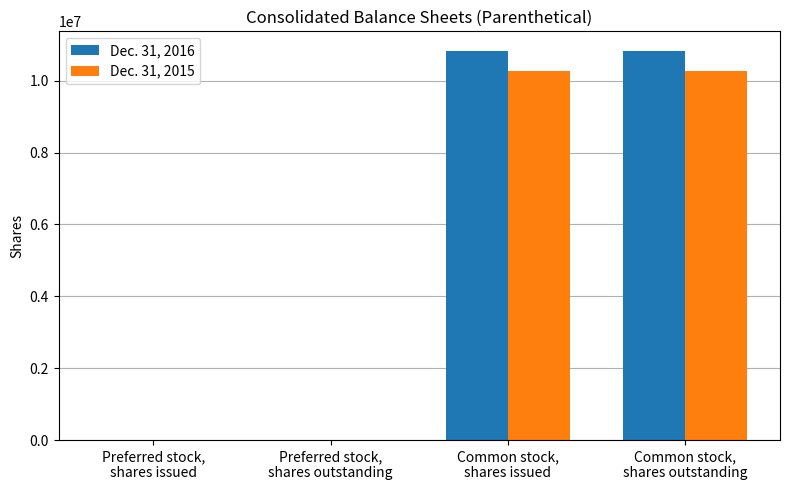

The value of Dec. 31, 2016 at Preferred stock,
shares issued is 6000. True or false?

True